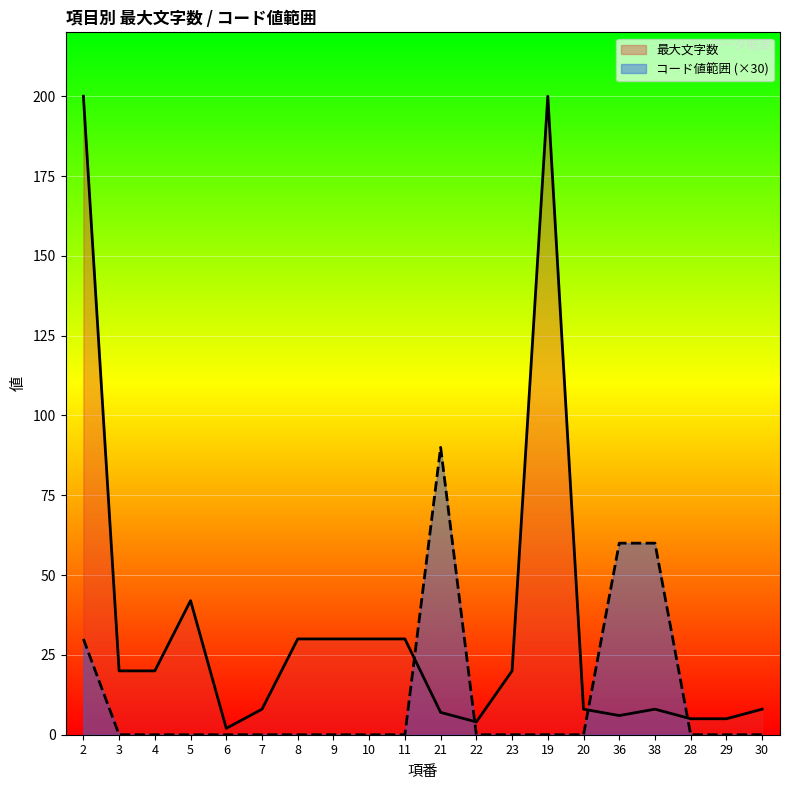

The コード値範囲 (×30) series shows 0 at 29. True or false?

True